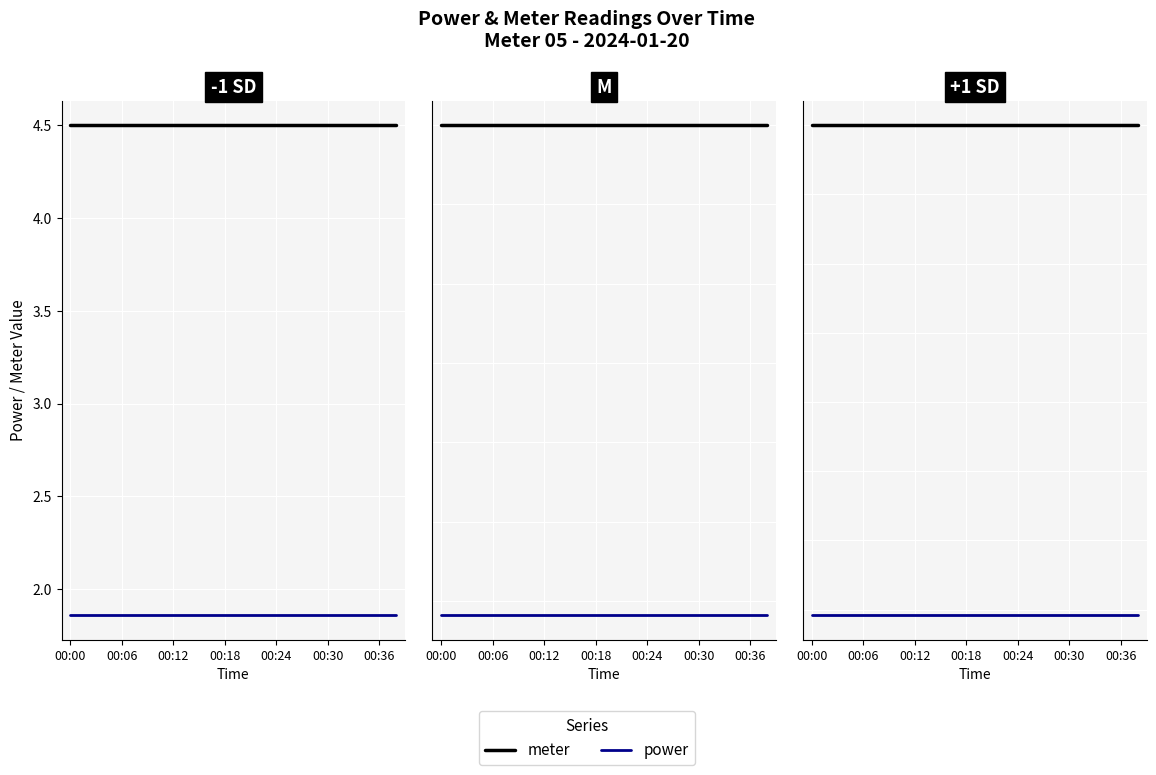

What is the label of the 19th point from the right?

00:06